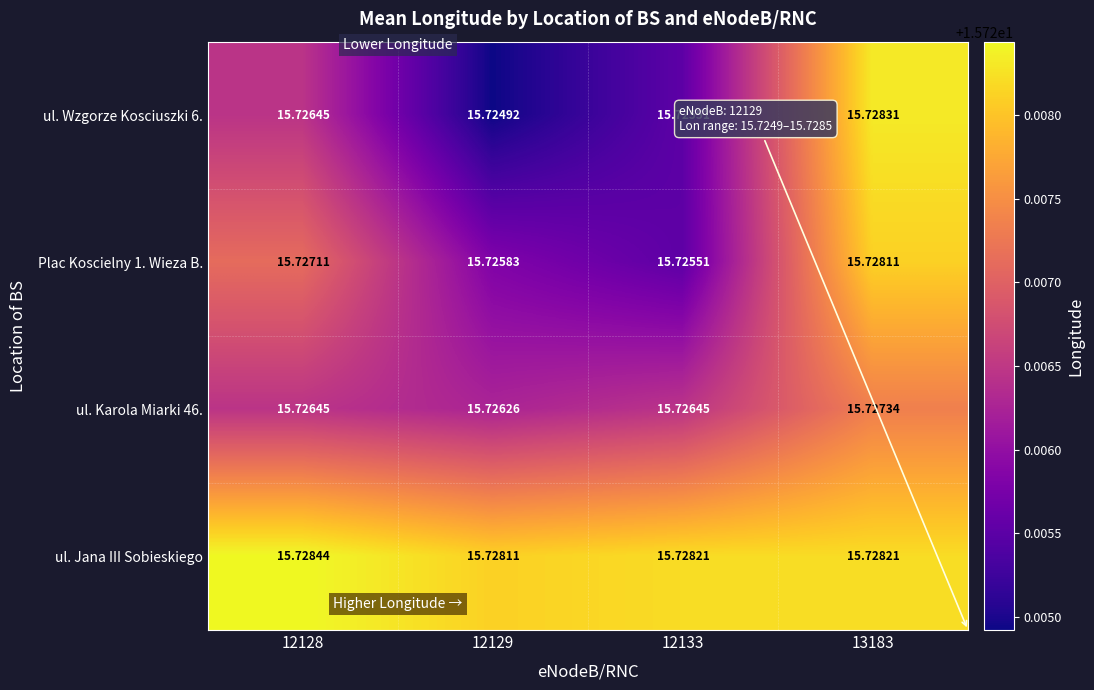

Is the value of ul. Jana III Sobieskiego at 13183 greater than the value of ul. Wzgorze Kosciuszki 6. at 12128?

Yes